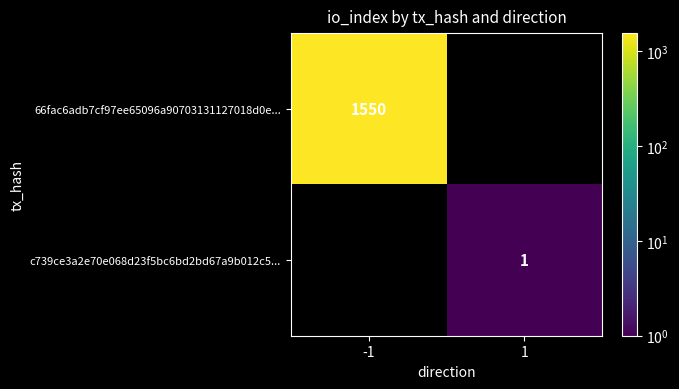

The 66fac6adb7cf97ee65096a90703131127018d0e... series shows 1550 at -1. True or false?

True